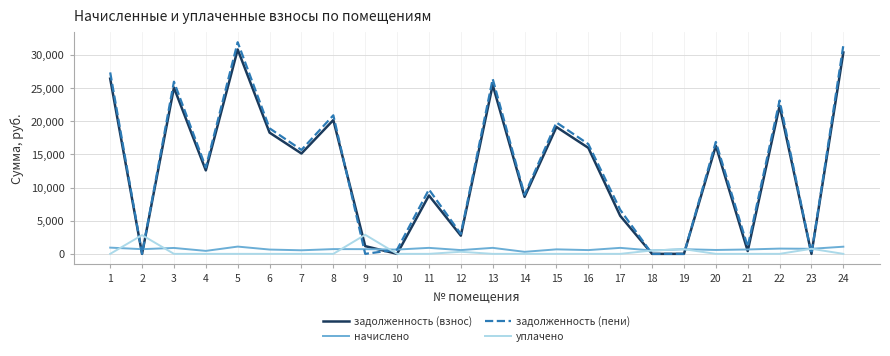

Between which two adjacent categories do задолженность (пени) and уплачено first intersect?

1 and 2